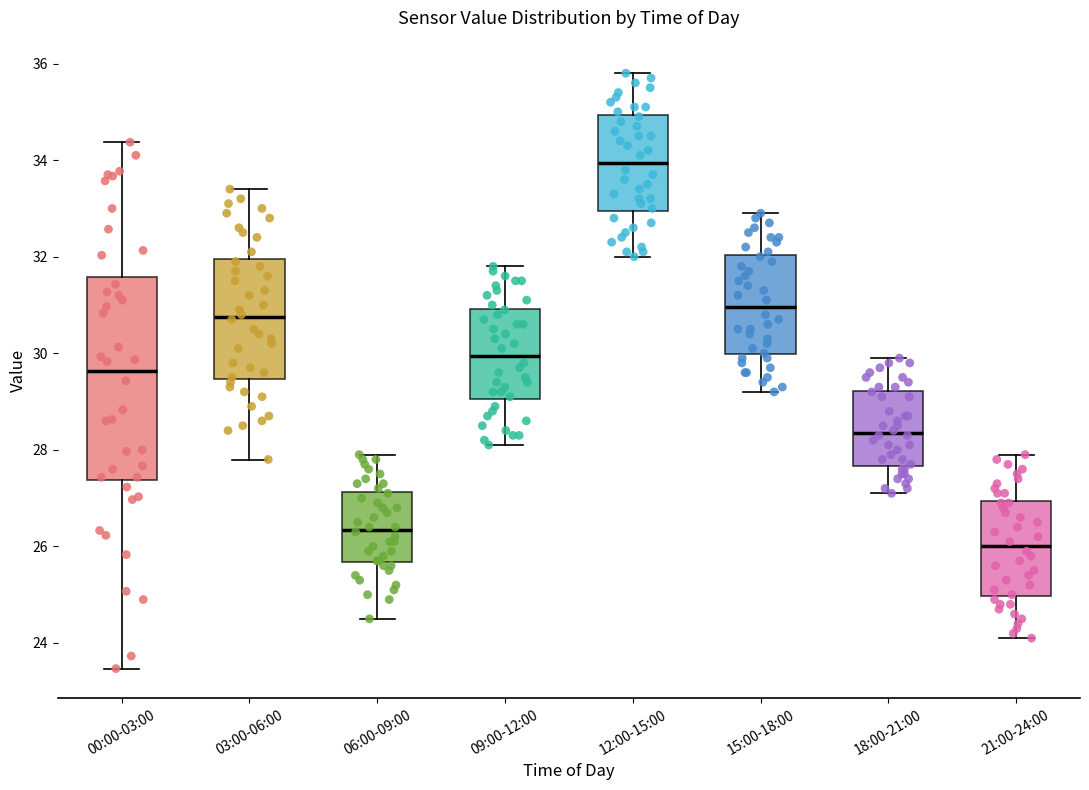

Which box is the tallest, from its lower edge to its upper edge?

00:00-03:00